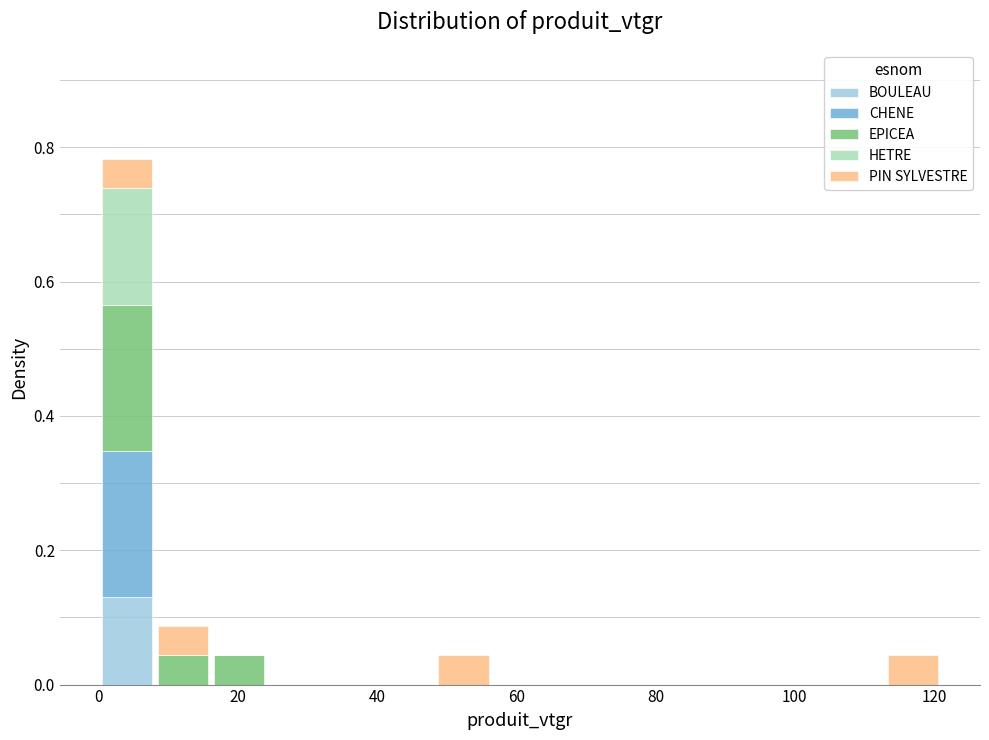

Which range on the x-axis has the tallest stacked bar (by total height)?

0 to 8